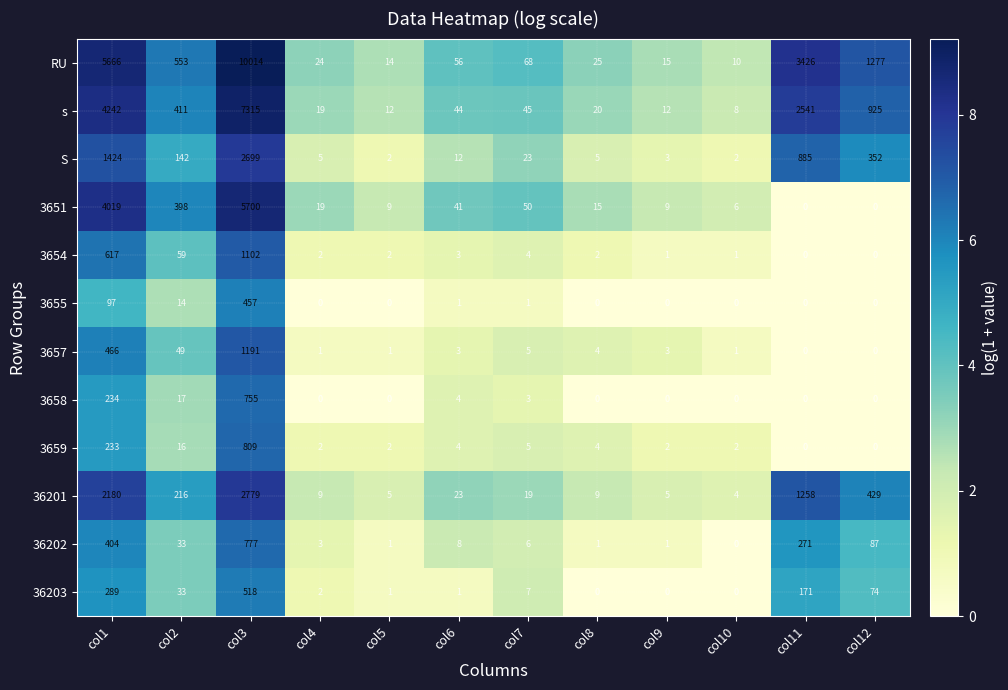

What is the maximum value shown in the chart?

10014